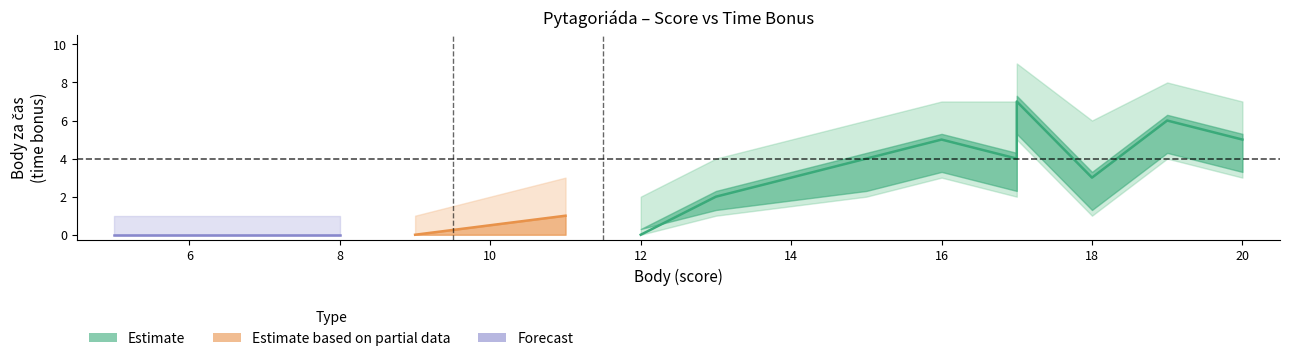

True or false: Body upper has more than 0 points higher than both neighbors.

True